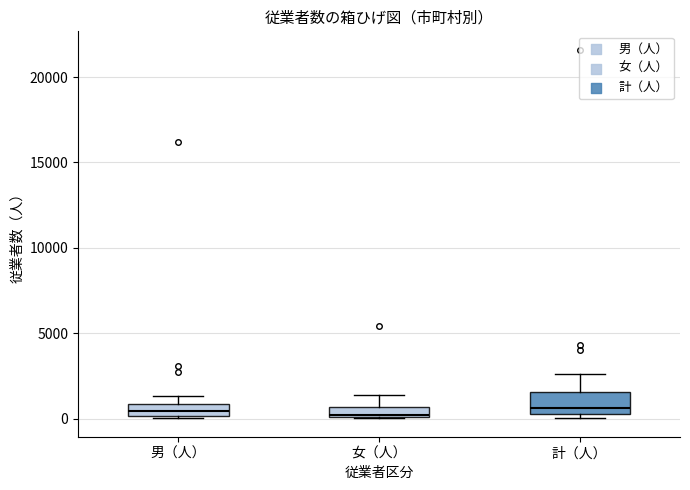

Where is the upper edge of the box for 男（人） on the y-axis? The values are not printed on the chart, so give them approximately, as read against the axis.

1000